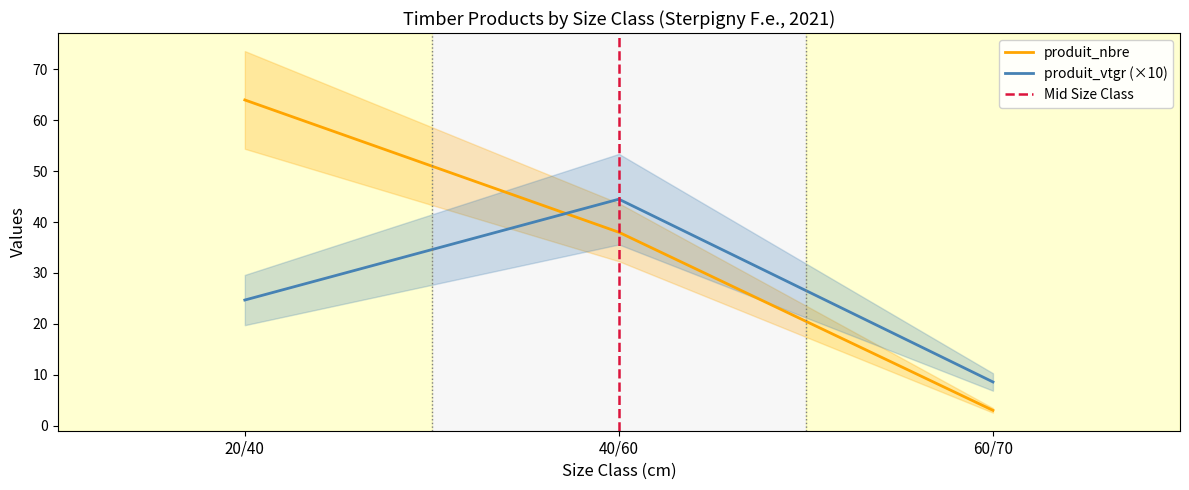

Reading left to right, extract all data points from this chart.

produit_nbre: 64.0	38.0	3.0
produit_vtgr: 24.7	44.5	8.6